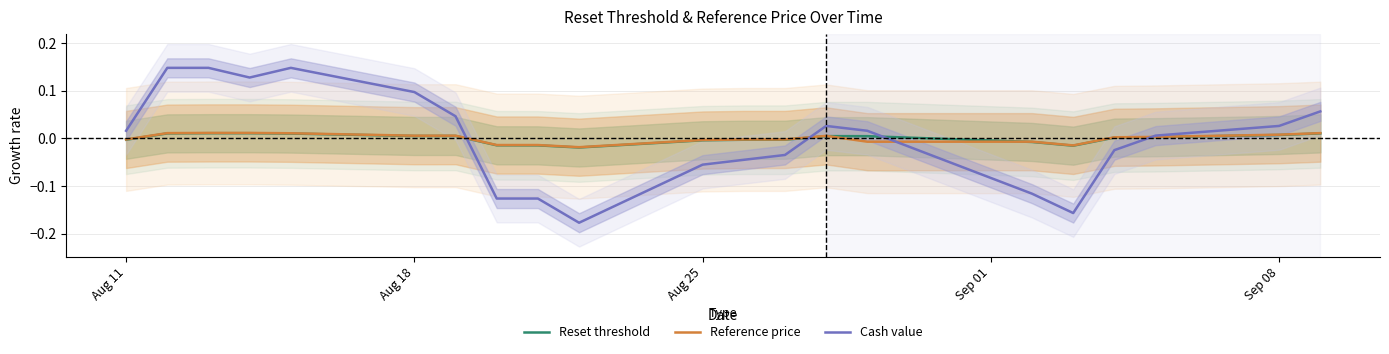

Is this an area chart (filled region under the line)?

No